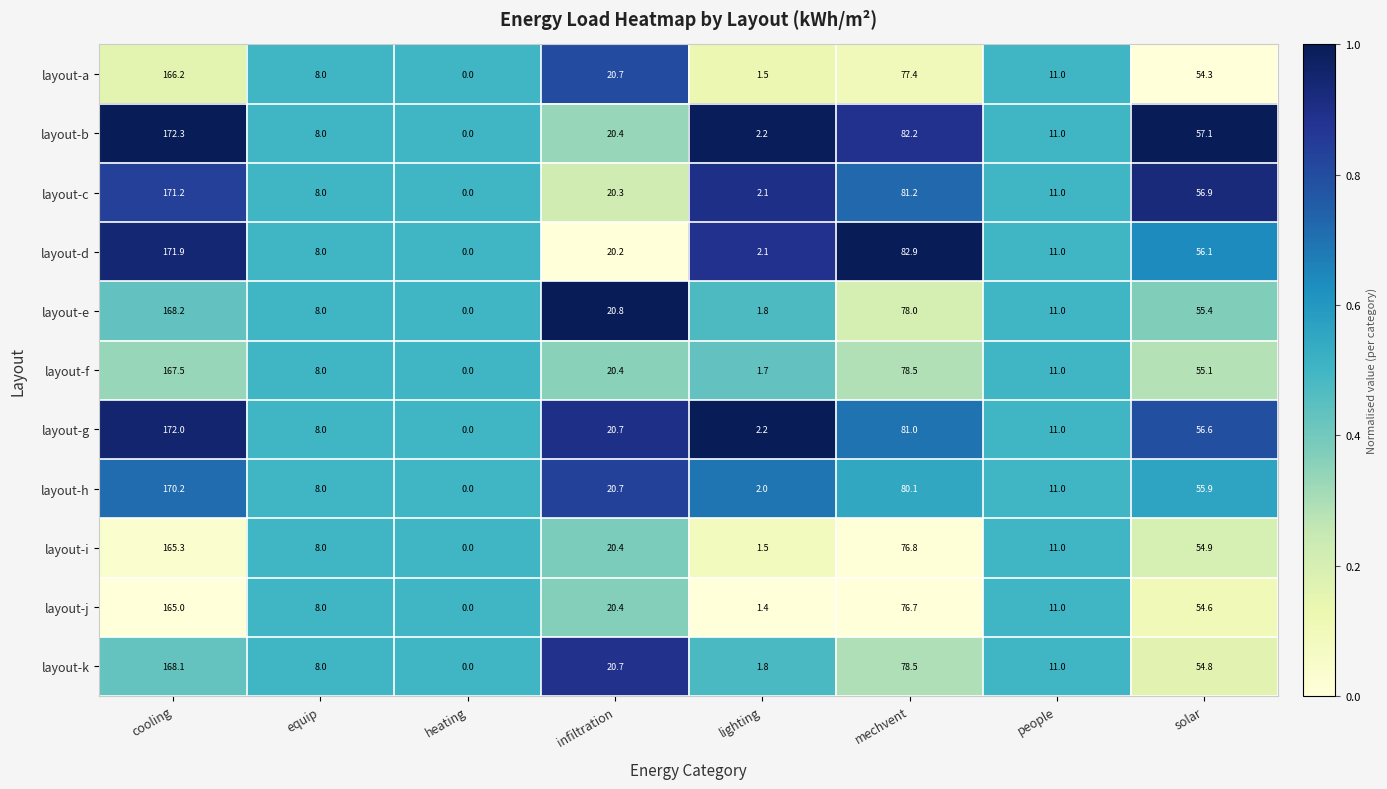

Which label corresponds to the smallest value in the chart?

heating